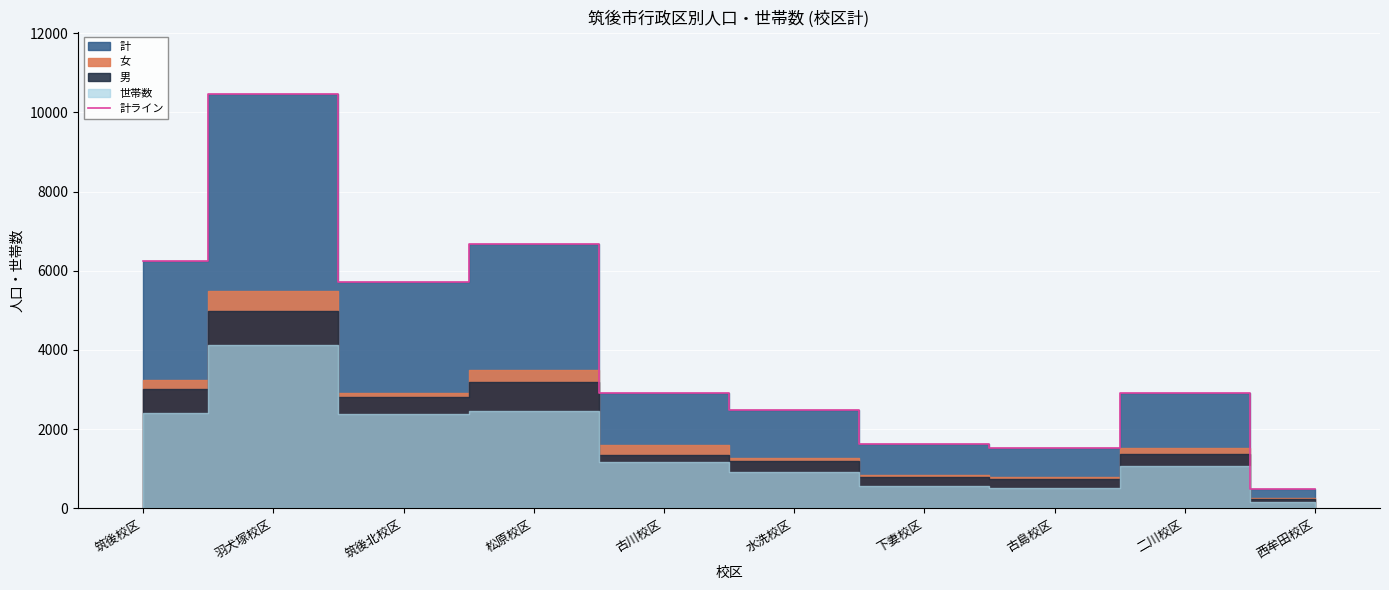

What is the value of the 5th point from the left?

2922